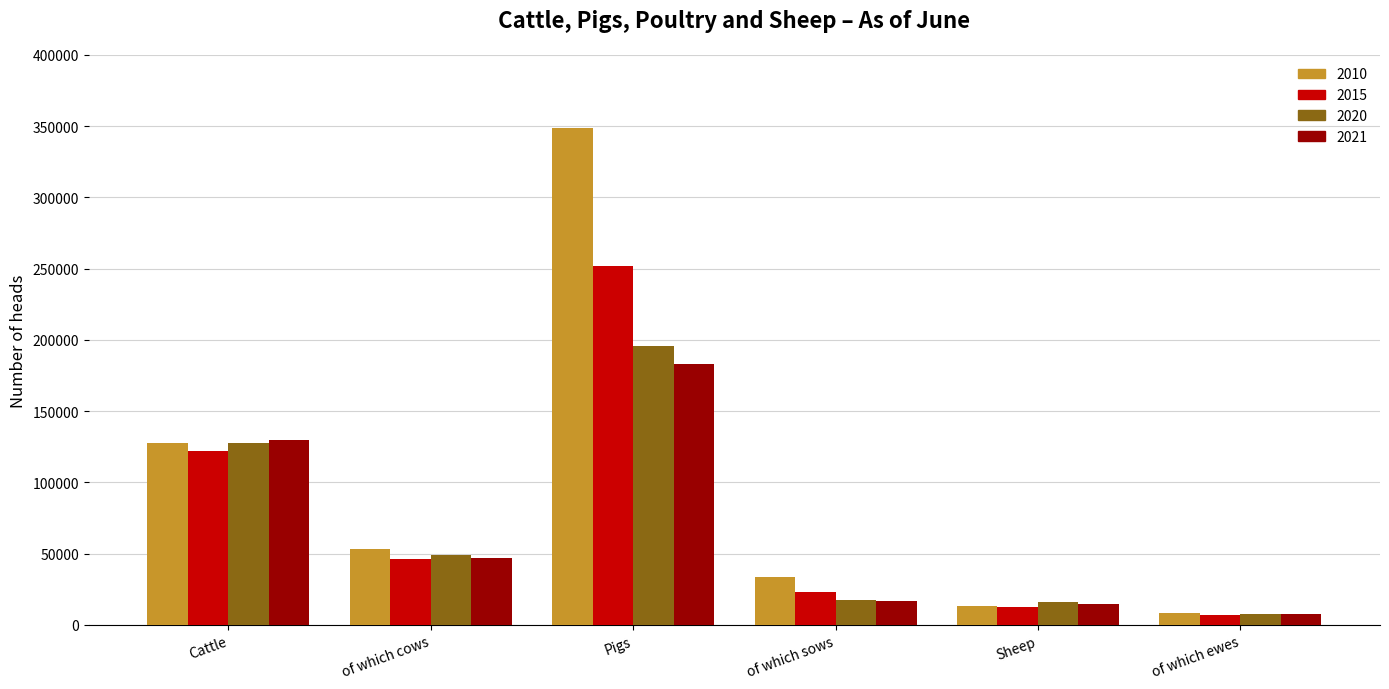

Reading left to right, what are all the values shown in this chart?

2010: Cattle=127454	of which cows=53312	Pigs=348773	of which sows=33599	Sheep=13059	of which ewes=8313
2015: Cattle=122320	of which cows=46510	Pigs=251562	of which sows=22899	Sheep=12834	of which ewes=7175
2020: Cattle=127829	of which cows=48848	Pigs=195890	of which sows=17470	Sheep=15797	of which ewes=7554
2021: Cattle=129844	of which cows=46772	Pigs=182840	of which sows=16992	Sheep=14792	of which ewes=7444